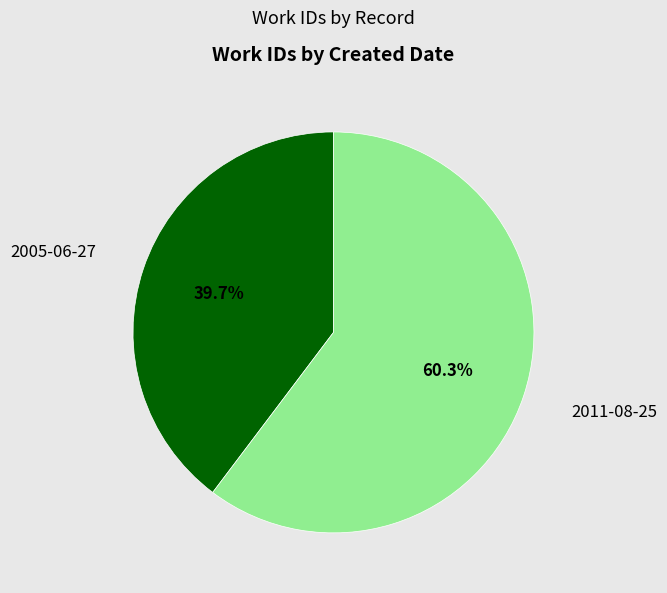

To the nearest percent, what is the difference between the largest and smallest slice percentages?

21%